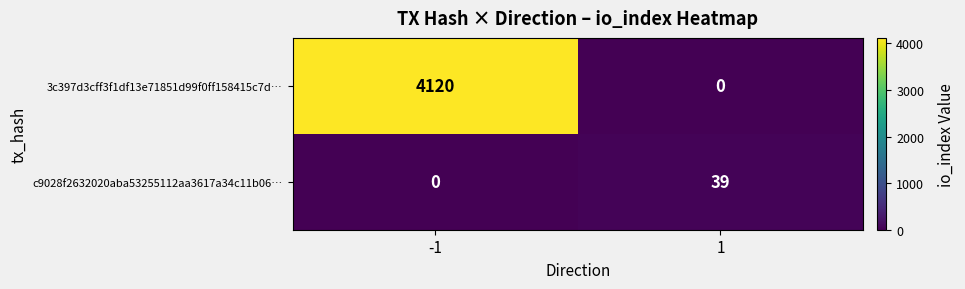

Which series has the widest spread of values?

3c397d3cff3f1df13e71851d99f0ff158415c7d…